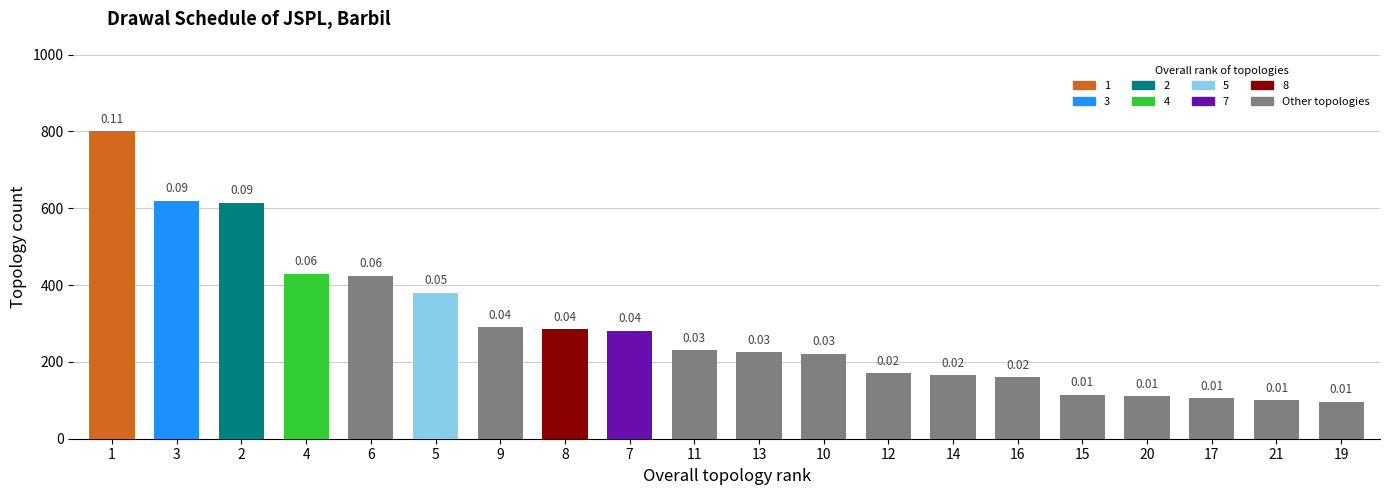

How many bars are there in total?

20